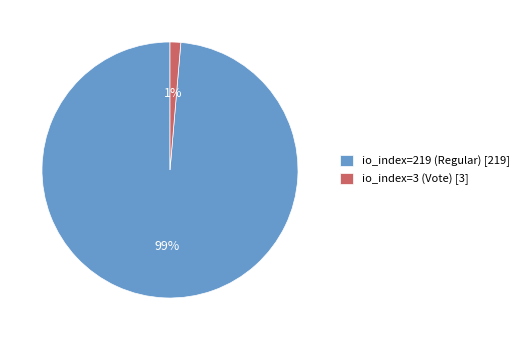

Which category has the biggest portion of the pie?

io_index=219 (Regular)